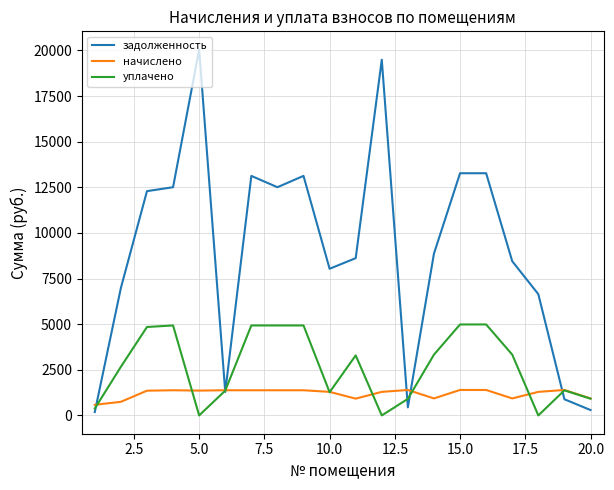

In задолженность, how many points are lower than both neighbors (excluding endpoints)?

4